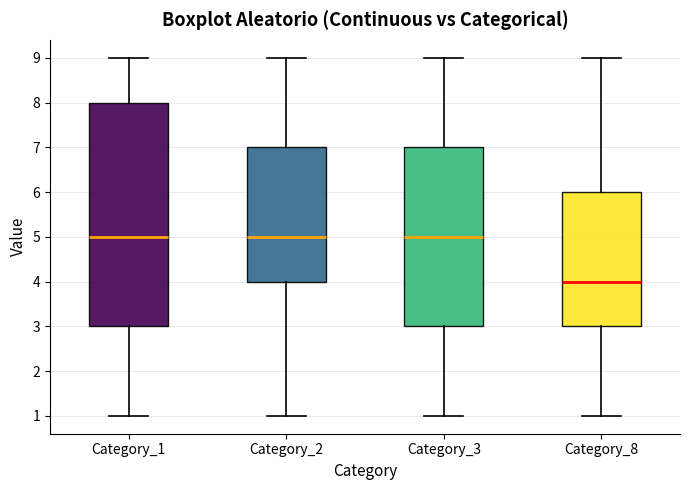

Reading left to right, read every box against the y-axis: the position of its median line, the range the box covers, and the ends of its whiskers. The values are not printed on the chart, so give them approximately, as read against the axis.

Category_1: median 5, box 3 to 8, whiskers 1 to 9
Category_2: median 5, box 4 to 7, whiskers 1 to 9
Category_3: median 5, box 3 to 7, whiskers 1 to 9
Category_8: median 4, box 3 to 6, whiskers 1 to 9